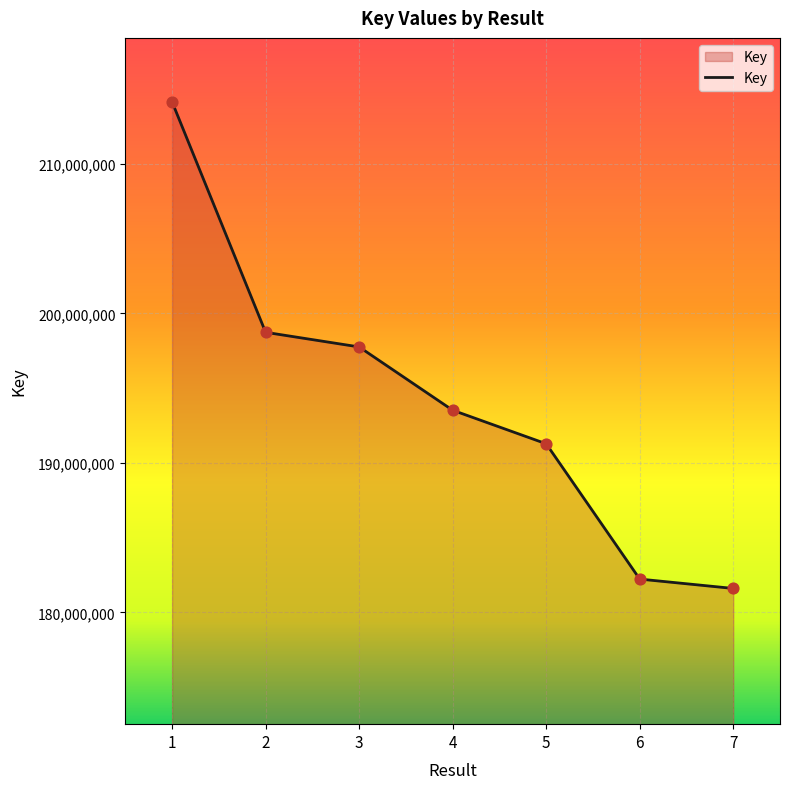

Between 3 and 2, which is larger?

2